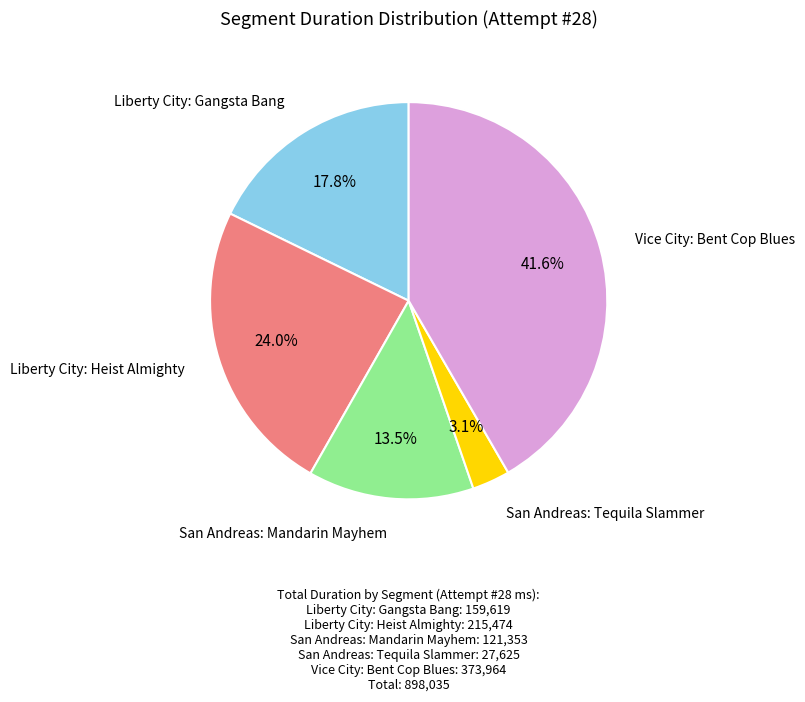

Is there any slice that represents more than half of the pie?

No